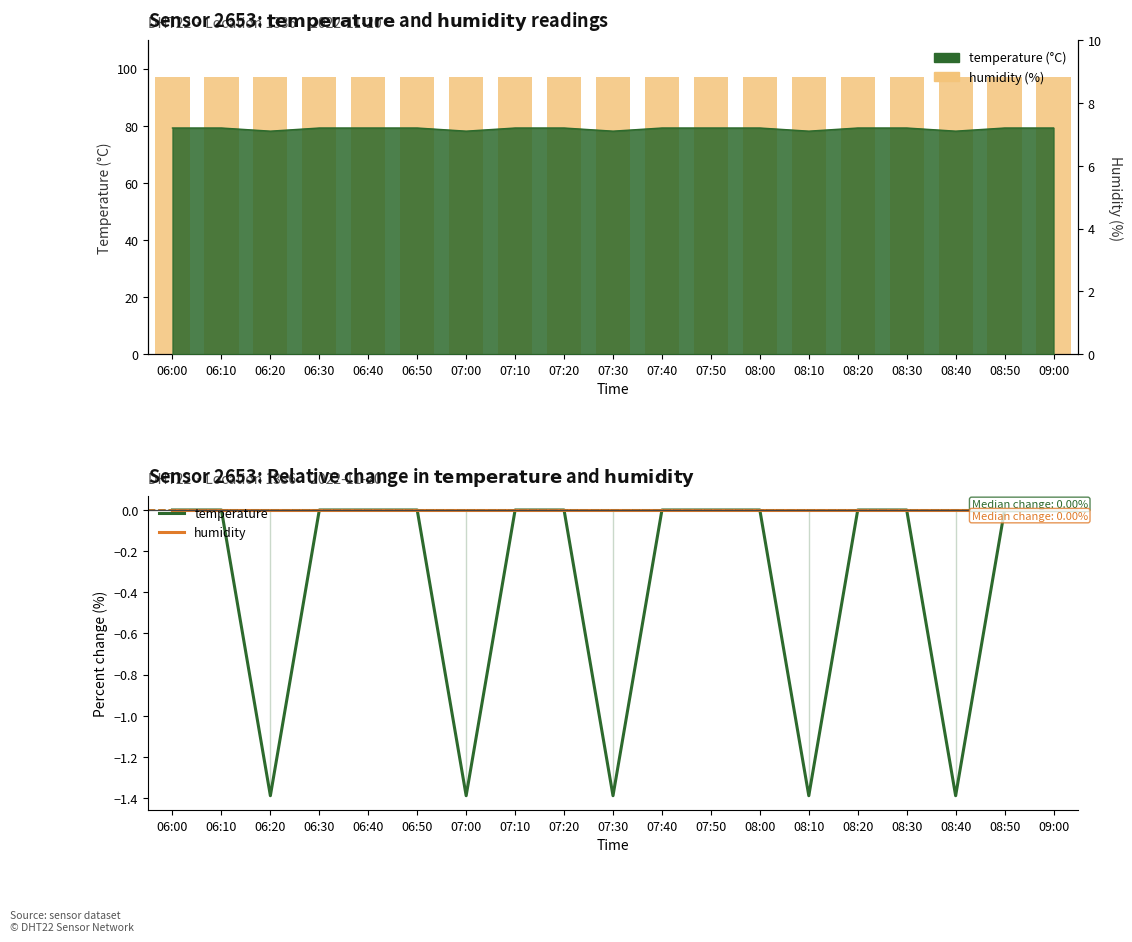

What is the total value across all series at 08:40?

-1.4